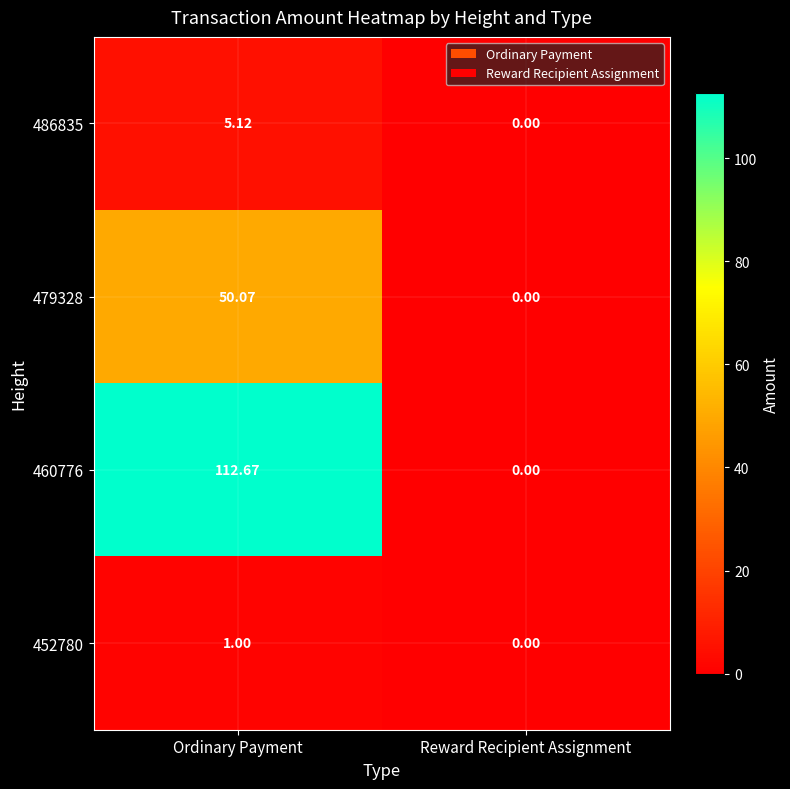

Which category has the lowest value in the 460776 series?

Reward Recipient Assignment